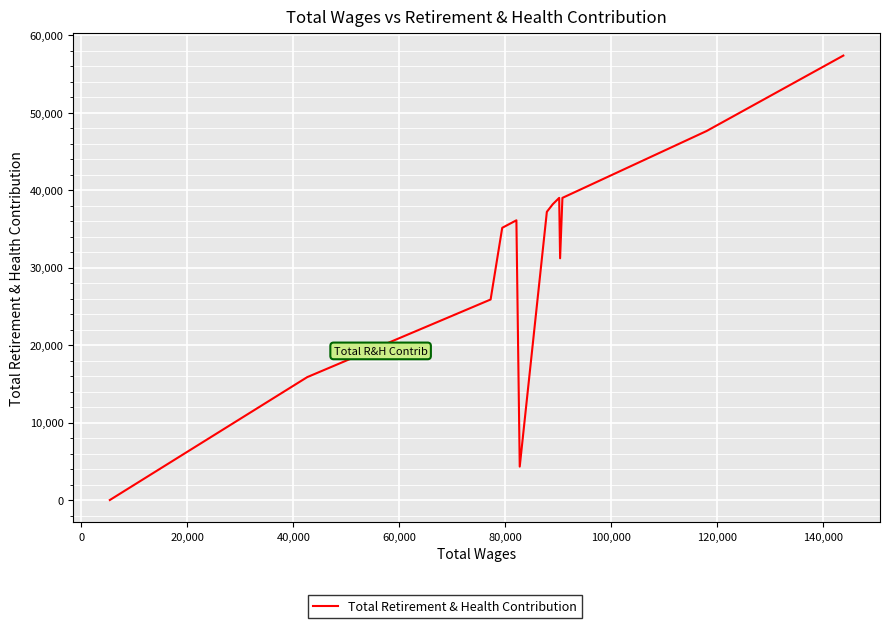

What is the maximum value shown in the chart?

57388